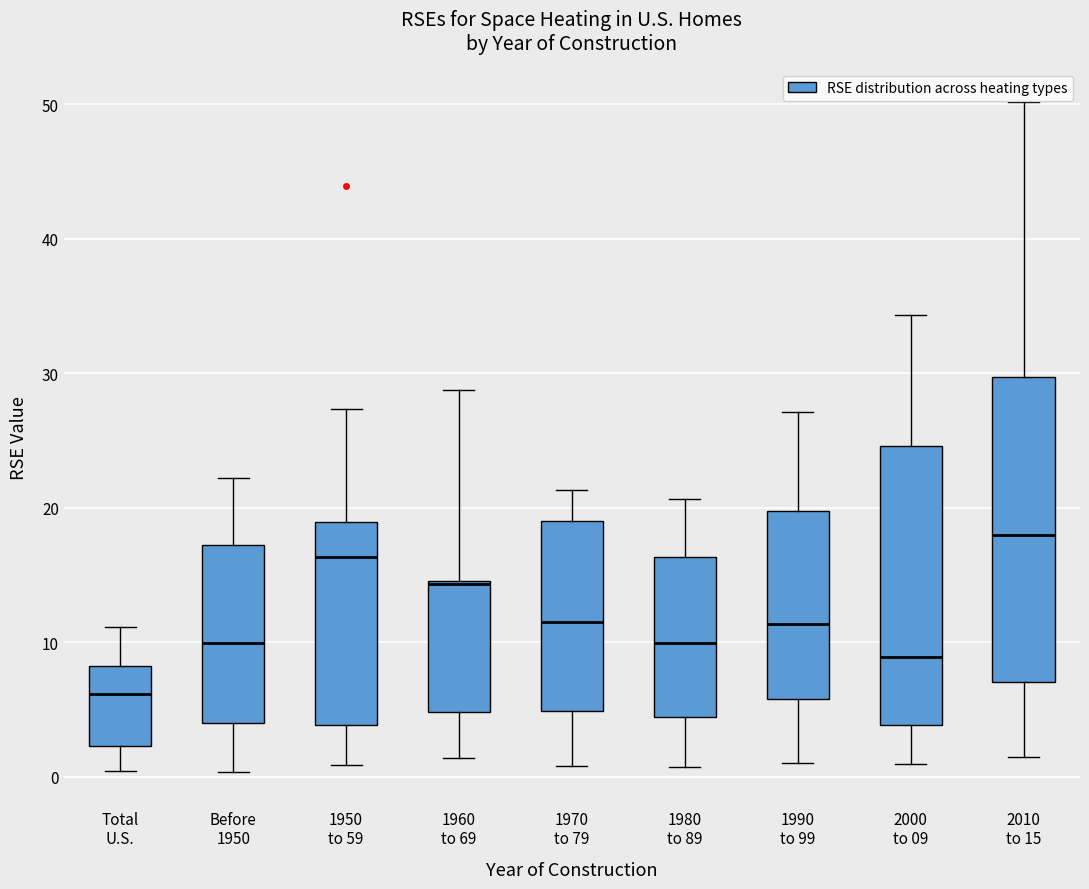

Reading left to right, read every box against the y-axis: the position of its median line, the range the box covers, and the ends of its whiskers. The values are not printed on the chart, so give them approximately, as read against the axis.

Total U.S.: median 6, box 2 to 8, whiskers 0 to 11
Before 1950: median 10, box 4 to 17, whiskers 0 to 22
1950 to 59: median 16, box 4 to 19, whiskers 1 to 27
1960 to 69: median 14, box 5 to 15, whiskers 1 to 29
1970 to 79: median 11, box 5 to 19, whiskers 1 to 21
1980 to 89: median 10, box 4 to 16, whiskers 1 to 21
1990 to 99: median 11, box 6 to 20, whiskers 1 to 27
2000 to 09: median 9, box 4 to 25, whiskers 1 to 34
2010 to 15: median 18, box 7 to 30, whiskers 1 to 50